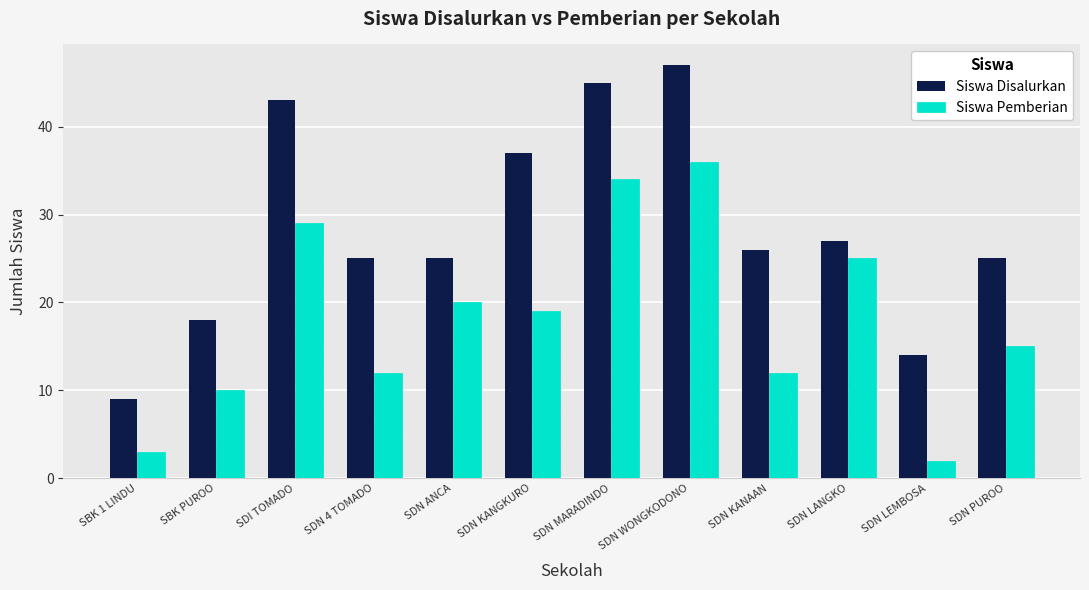

What is the smallest value displayed?

2